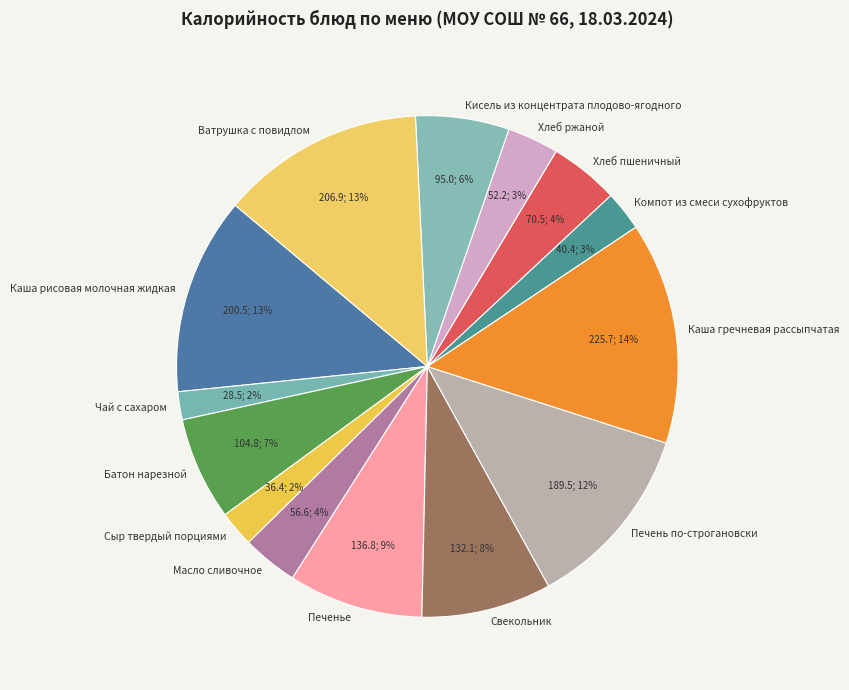

The Масло сливочное slice represents 10% of the pie. True or false?

False